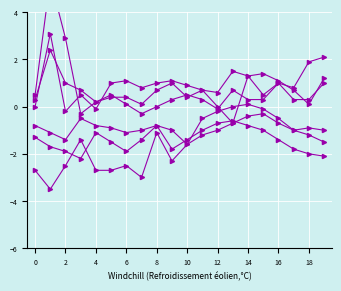

Between 14 and 1, which is larger?

14